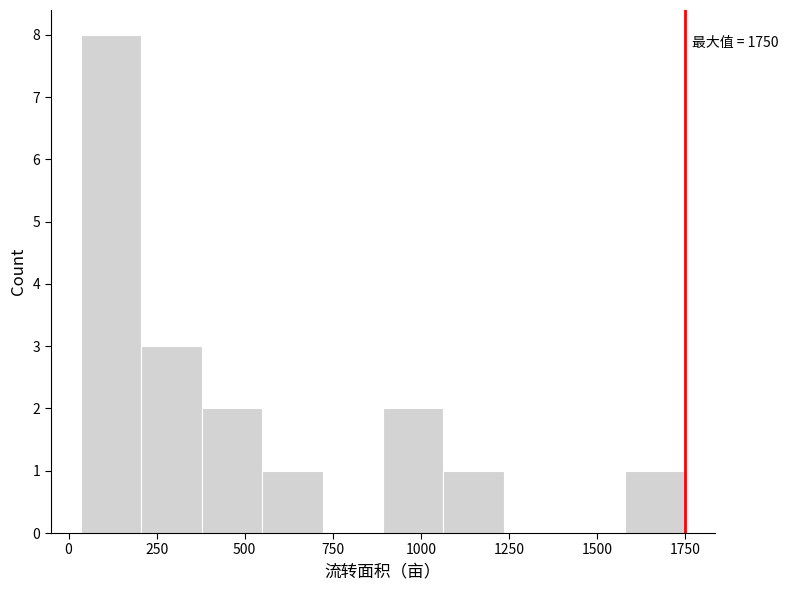

Read against the x-axis, roughly where is the centre of the tallest bar?

100